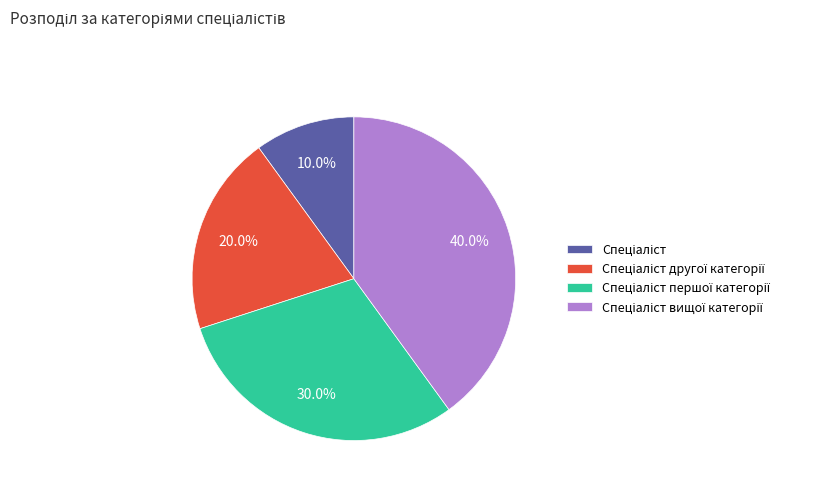

Is there any slice that represents more than half of the pie?

No